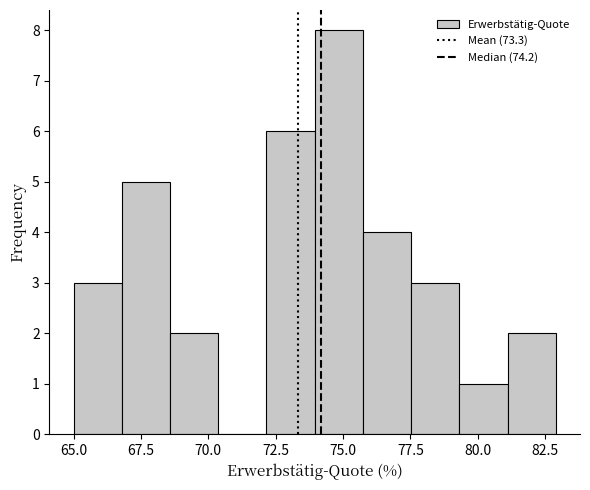

Around what value on the x-axis is the tallest bar? Give the approximate position of its centre, as read against the axis.

75.0